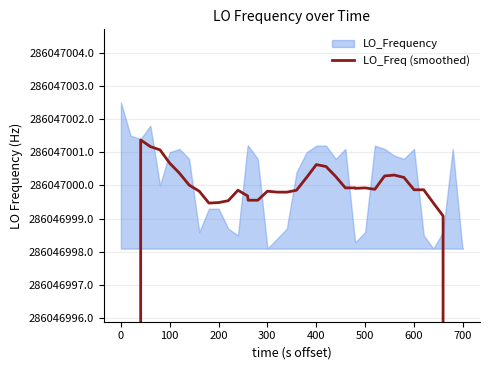

Reading left to right, list all the values displayed in this chart.

163455429.5	204319286.9	245183144.1	286047001.4	286047001.2	286047001.1	286047000.7	286047000.4	286047000.0	286046999.8	286046999.5	286046999.5	286046999.5	286046999.9	286046999.7	286046999.6	286046999.6	286046999.8	286046999.8	286046999.8	286046999.9	286047000.2	286047000.6	286047000.6	286047000.3	286046999.9	286046999.9	286046999.9	286046999.9	286046999.9	286047000.3	286047000.3	286047000.2	286046999.9	286046999.9	286046999.5	286046999.1	245183141.8	204319284.9	163455428.0